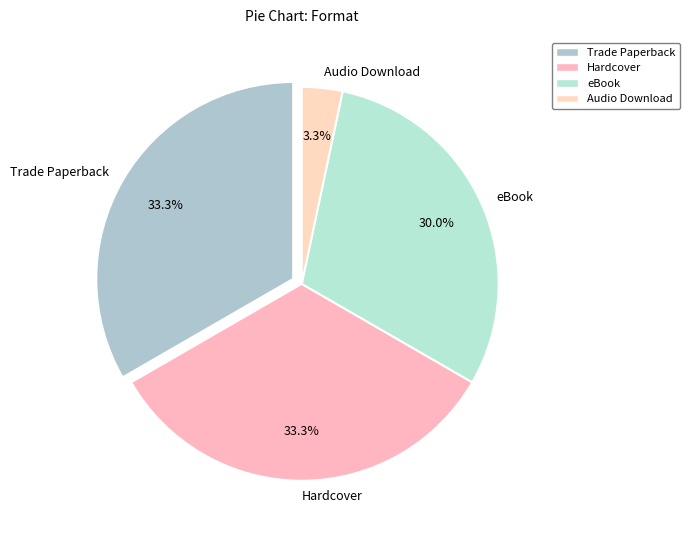

How many slices are in this pie chart?

4